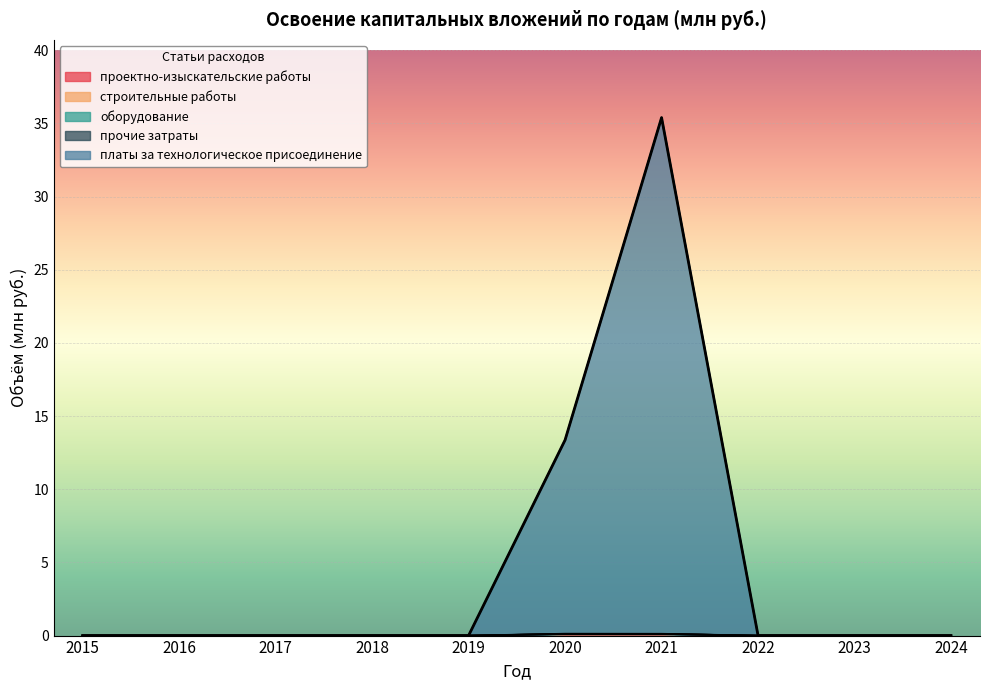

How many lines are shown in the chart?

5